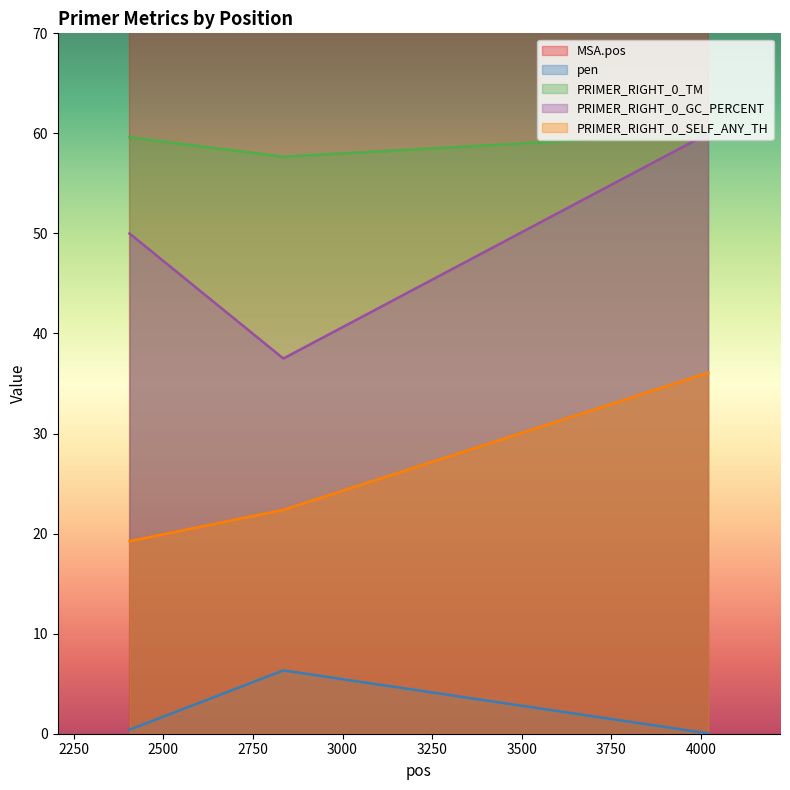

At which label is MSA.pos closest to 3474?

2835